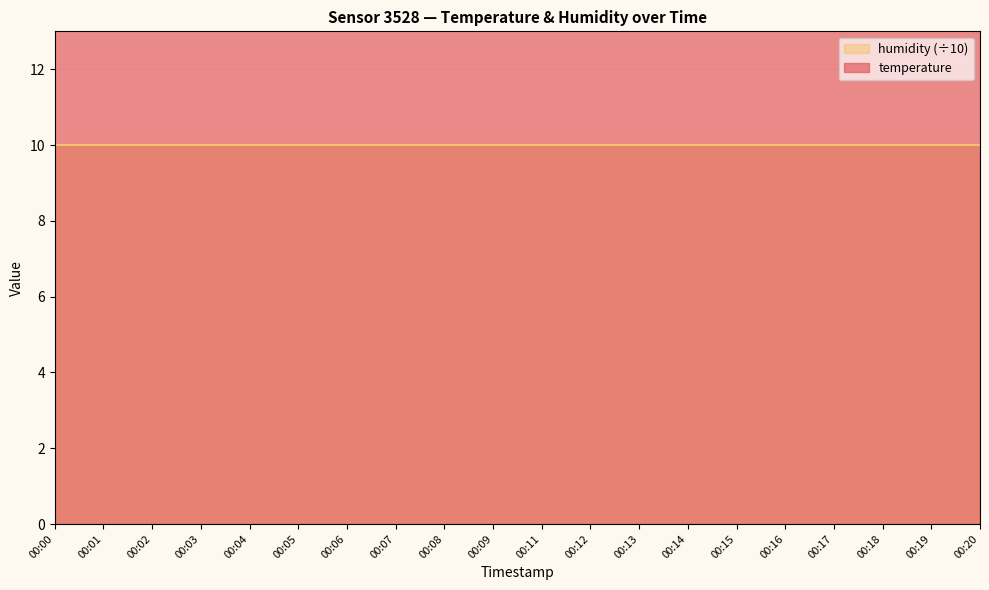

The chart shows a value of 21.7 at 00:06. True or false?

False